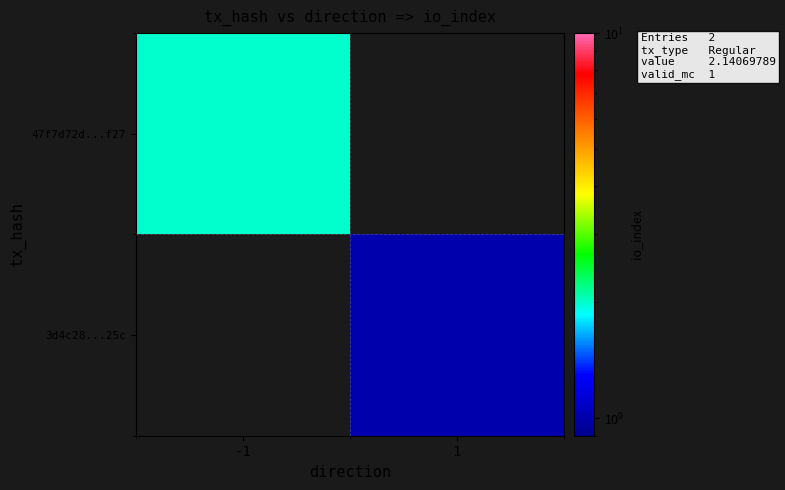

At which category is the sum across all series the highest?

-1